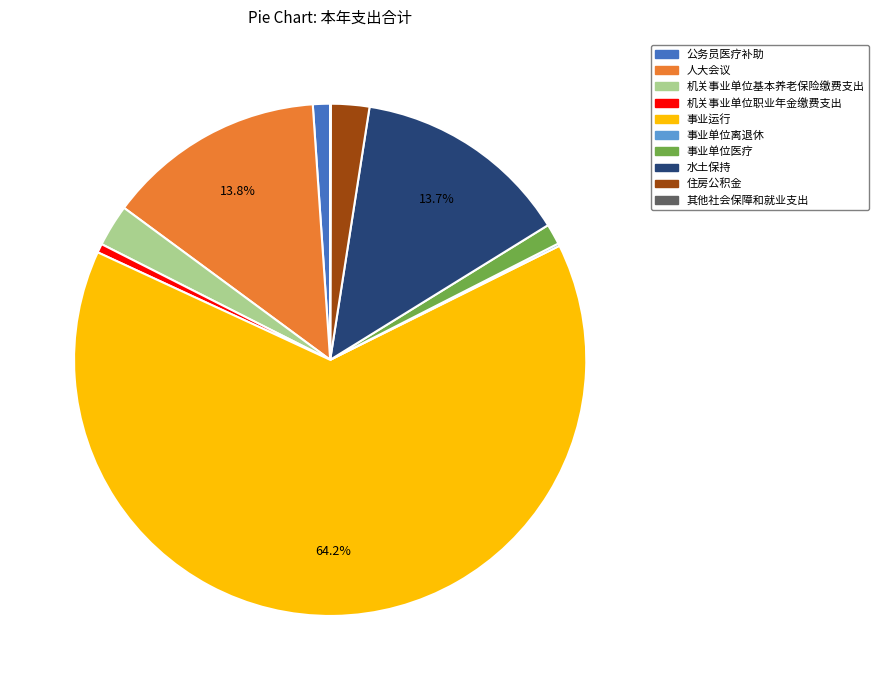

Does 事业单位医疗 account for over 50% of the chart?

No